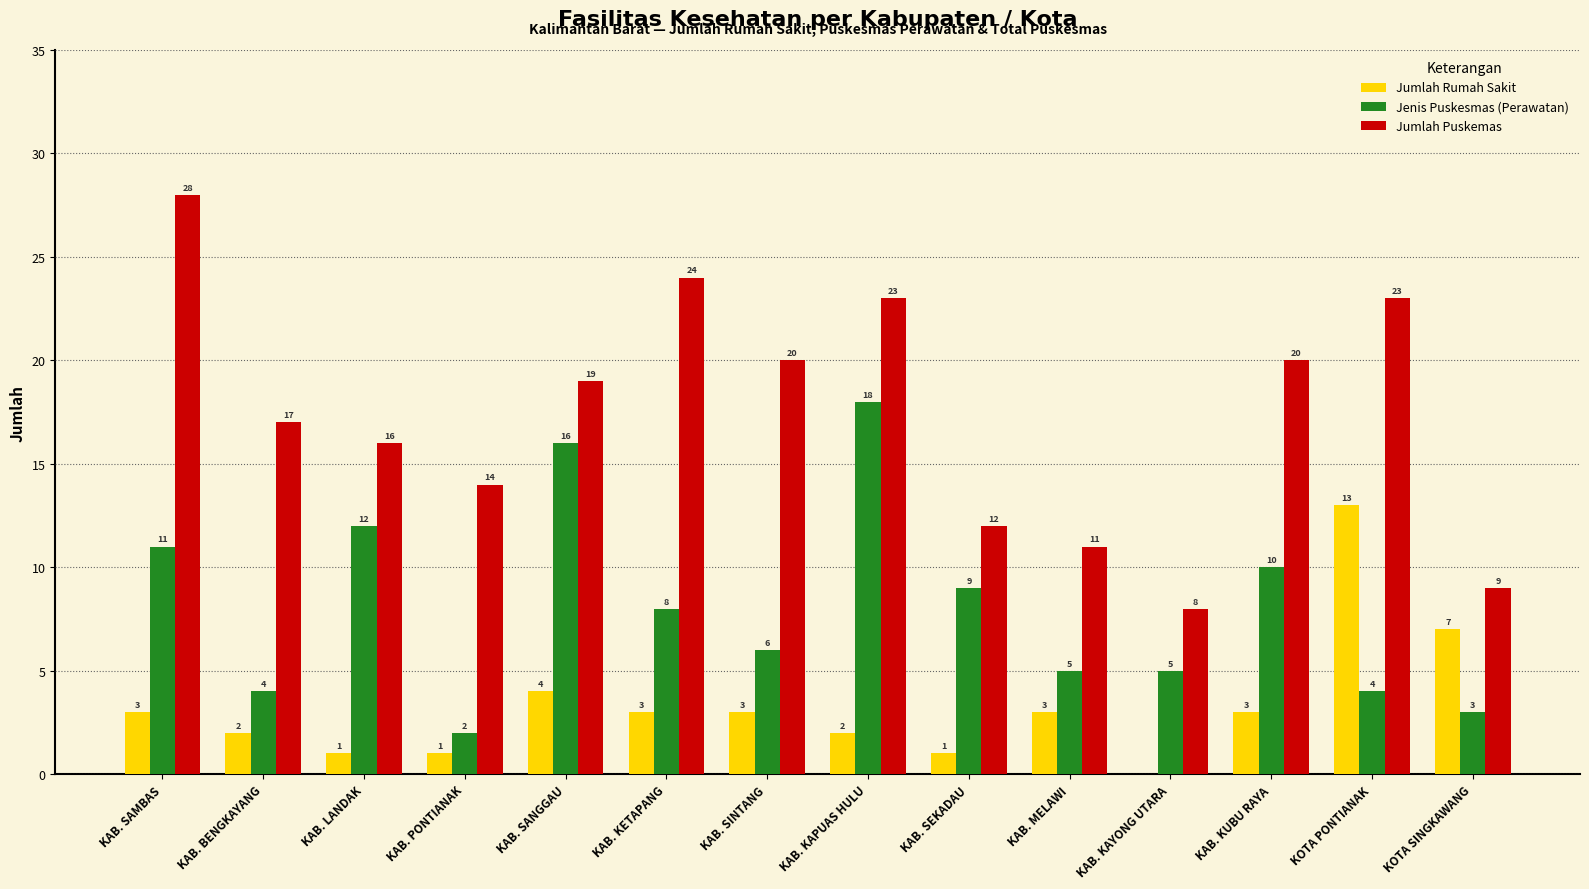

Which series has the widest spread of values?

Jumlah Puskemas